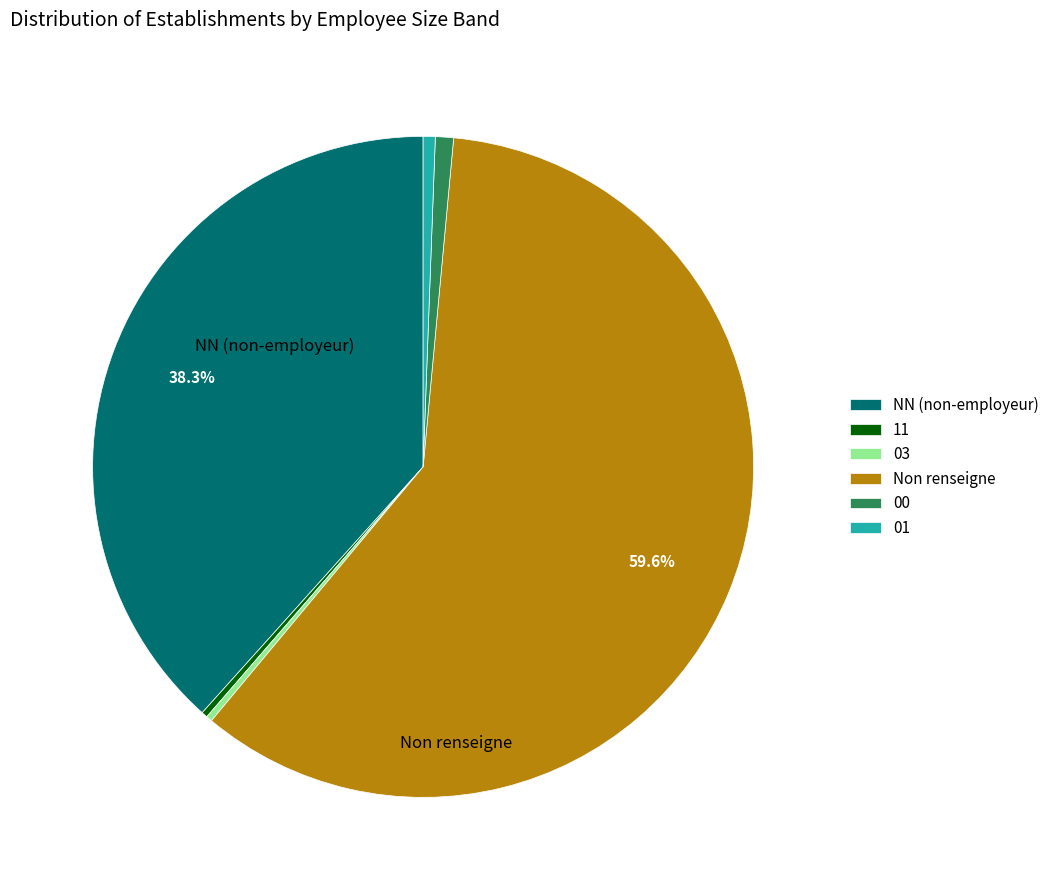

Is there any slice that represents more than half of the pie?

Yes